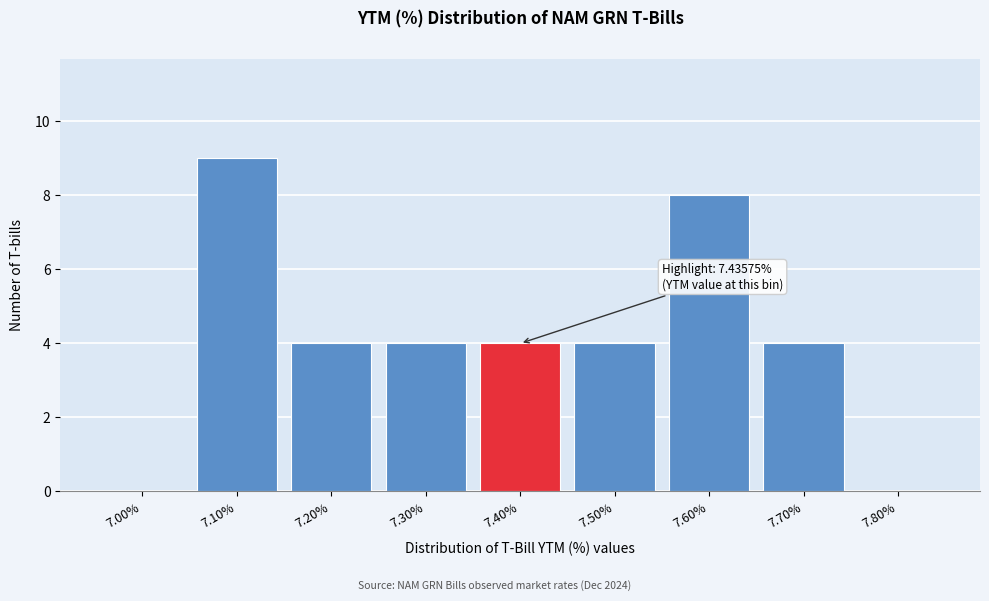

Reading left to right, list all the values displayed in this chart.

7.00%=0	7.10%=9	7.20%=4	7.30%=4	7.40%=4	7.50%=4	7.60%=8	7.70%=4	7.80%=0